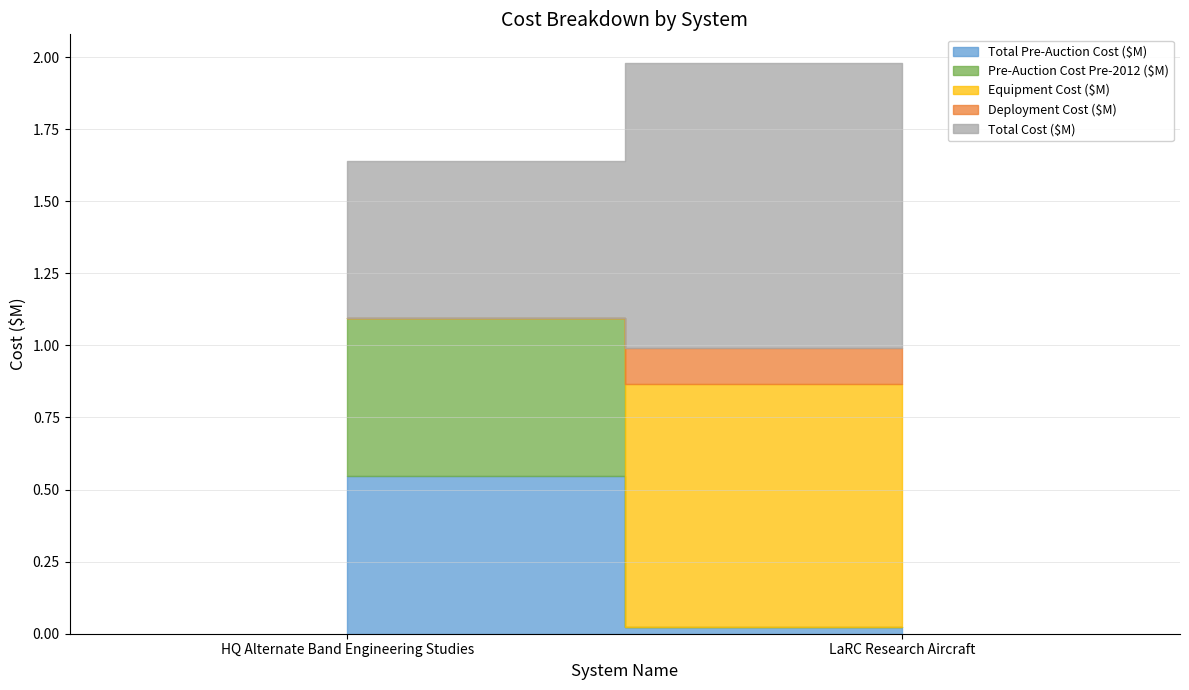

Between LaRC Research Aircraft and HQ Alternate Band Engineering Studies, which is larger?

HQ Alternate Band Engineering Studies